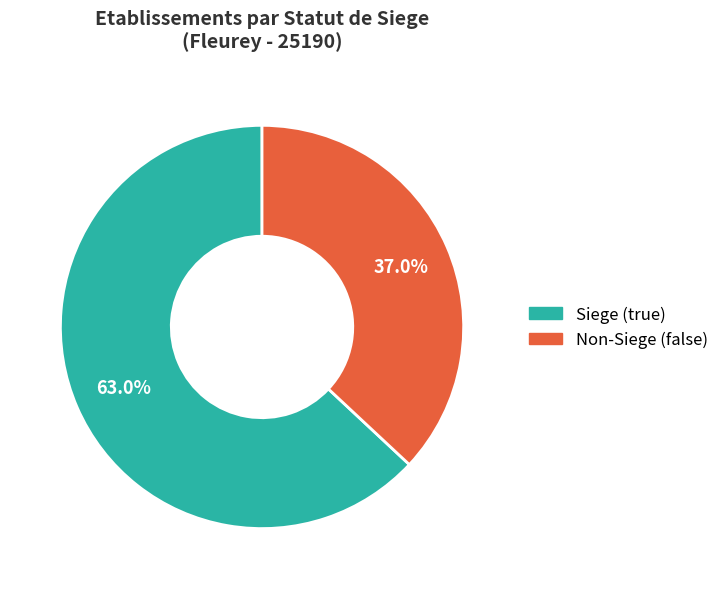

Is there any slice that represents more than half of the pie?

Yes